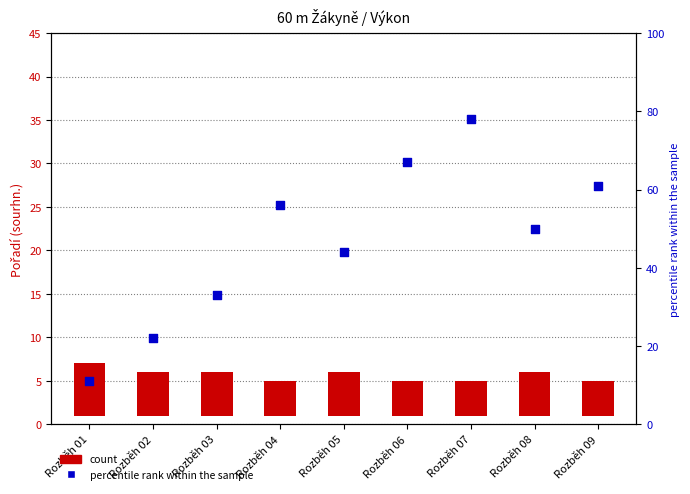

Which series contains the lowest Y value?

count